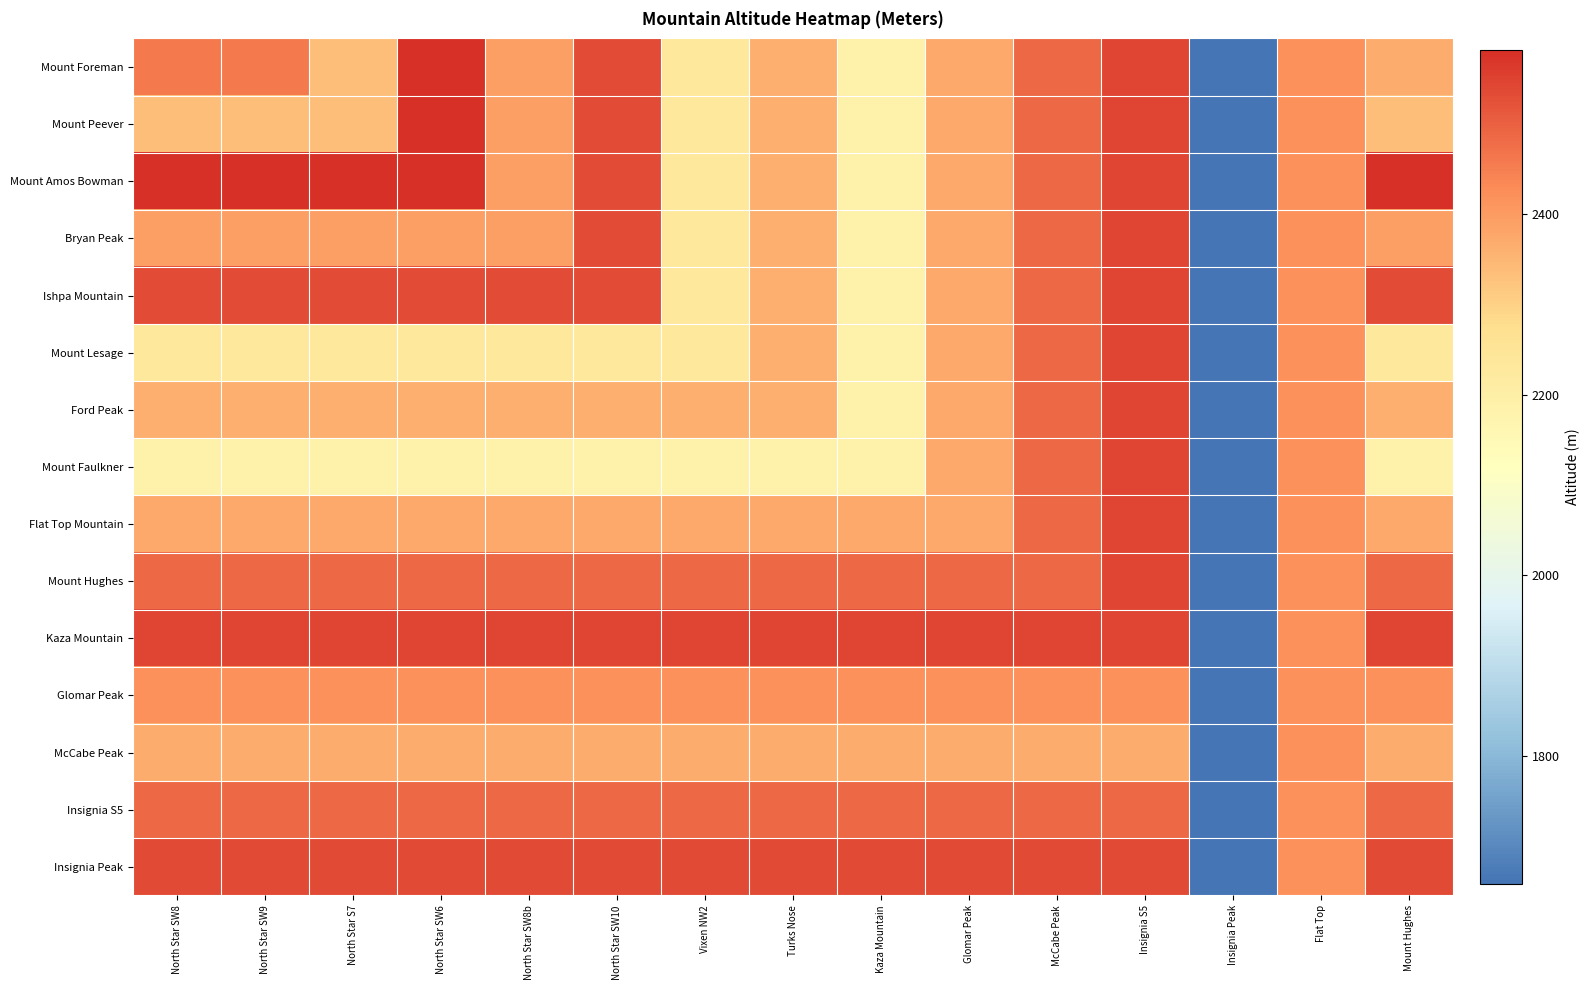

Rank the series at McCabe Peak from lowest to highest value.

McCabe Peak, Glomar Peak, Insignia S5, Mount Foreman, Mount Peever, Mount Amos Bowman, Bryan Peak, Ishpa Mountain, Mount Lesage, Ford Peak, Mount Faulkner, Flat Top Mountain, Mount Hughes, Insignia Peak, Kaza Mountain